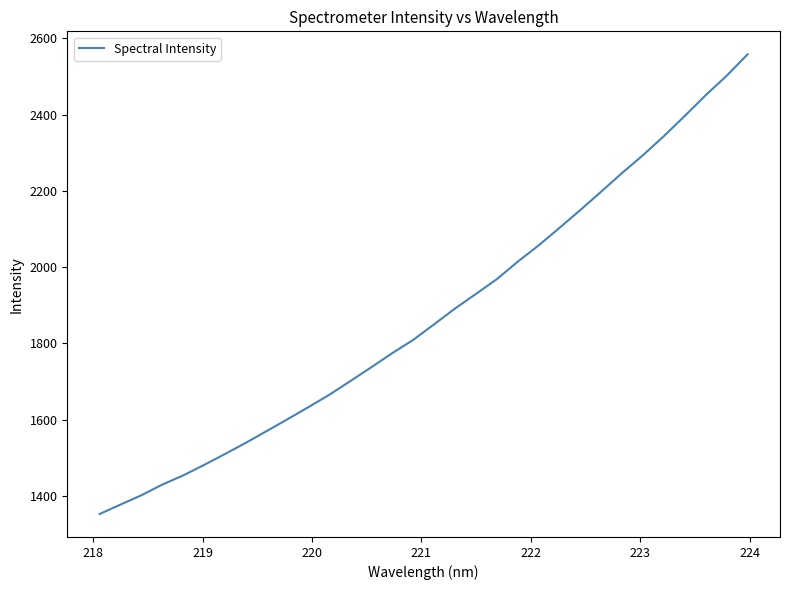

What is the difference between the maximum and minimum values?

1204.7